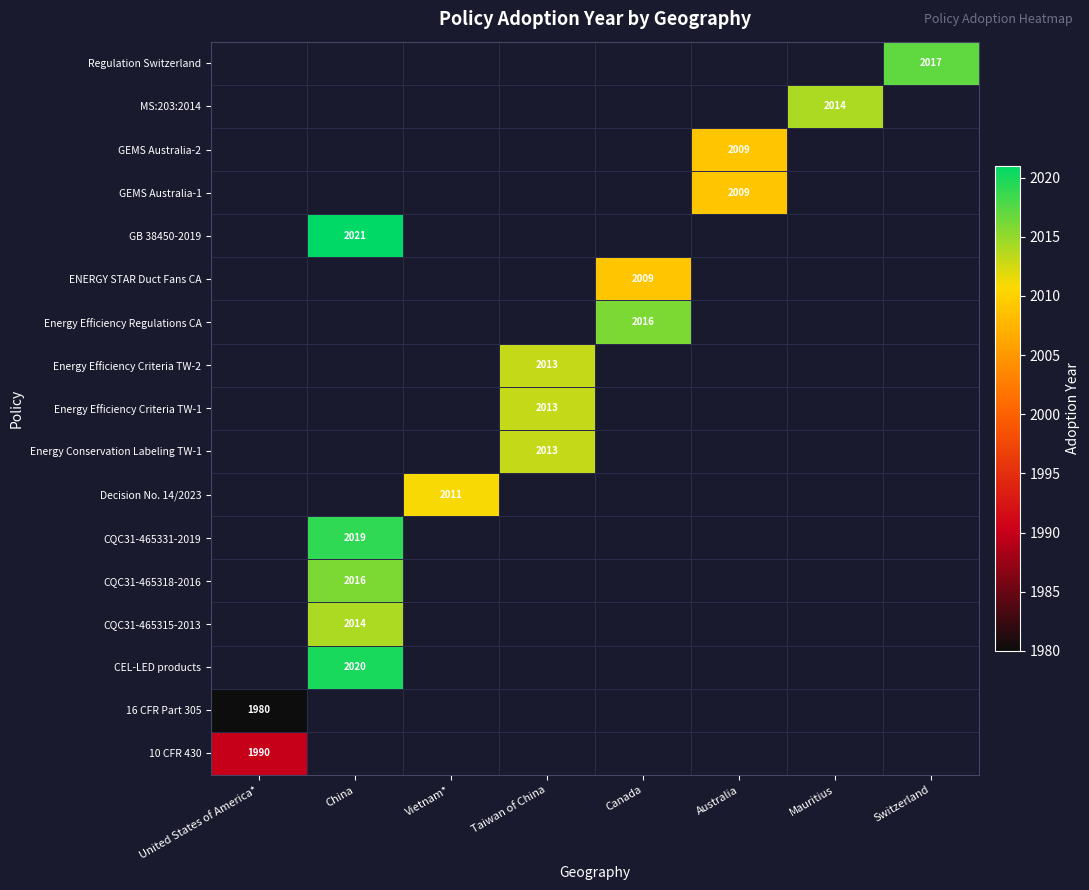

Is it true that Energy Conservation Labeling TW-1 equals 3484 at Taiwan of China?

False